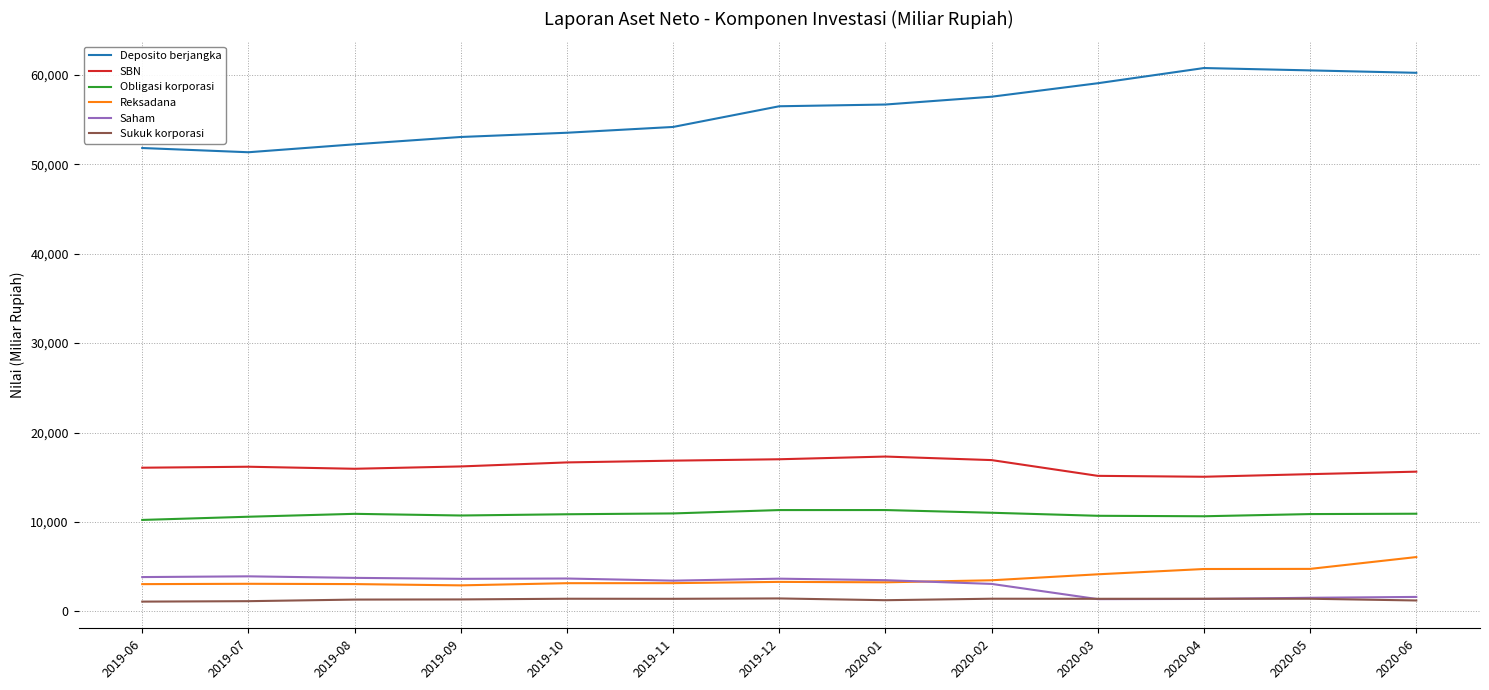

List the series in order of their peak value, lowest first.

Sukuk korporasi, Saham, Reksadana, Obligasi korporasi, SBN, Deposito berjangka